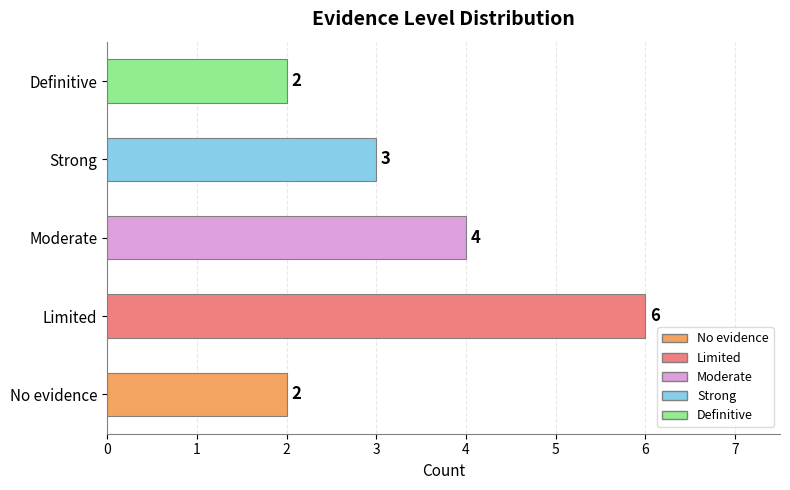

The value at Limited is 6. True or false?

True